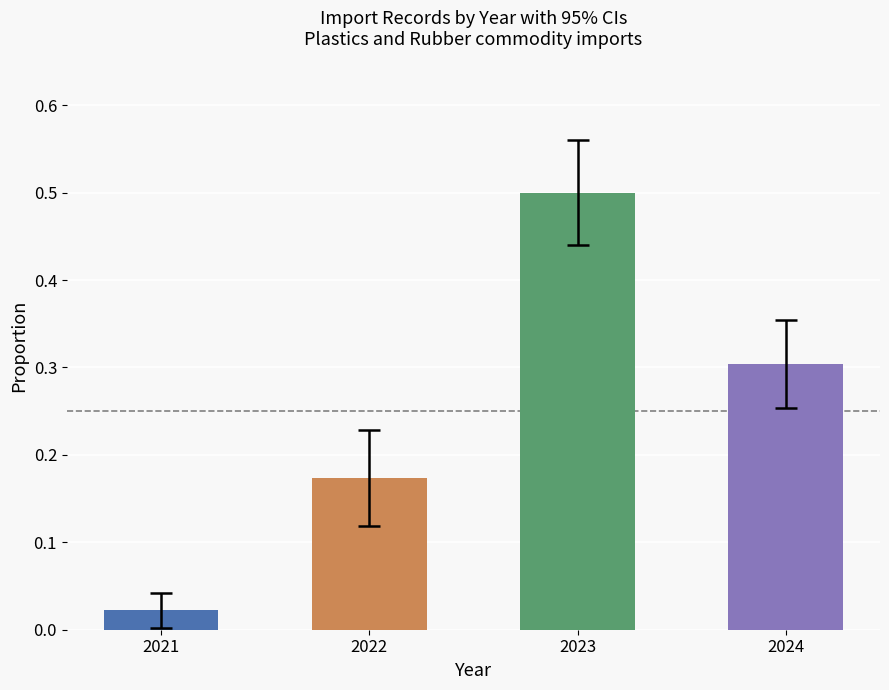

How many bars are there in total?

4